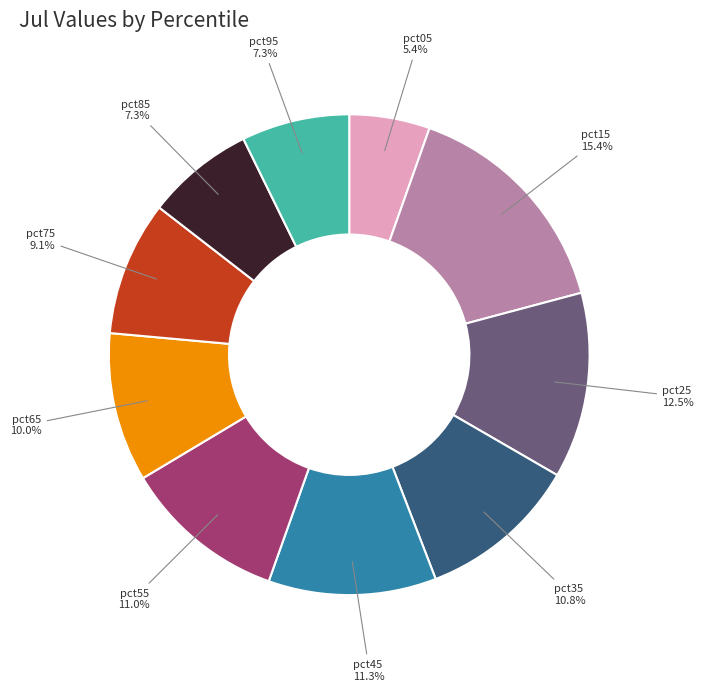

The pct95 slice represents 1% of the pie. True or false?

False